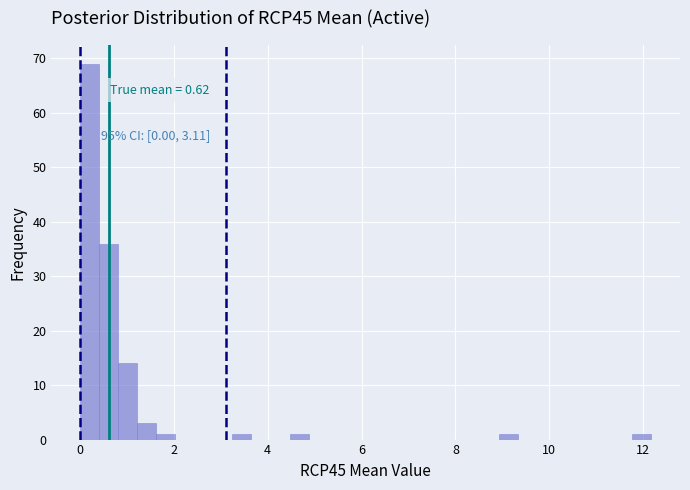

Around what value on the x-axis is the tallest bar? Give the approximate position of its centre, as read against the axis.

0.2